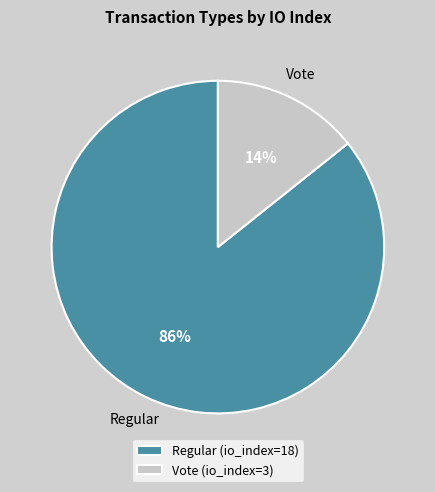

Combined, do Vote (io_index=3) and Regular (io_index=18) account for over 50%?

Yes